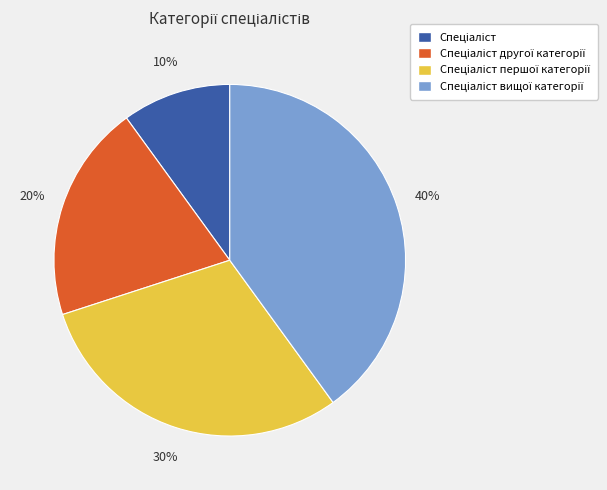

To the nearest percent, what is the difference between the largest and smallest slice percentages?

30%